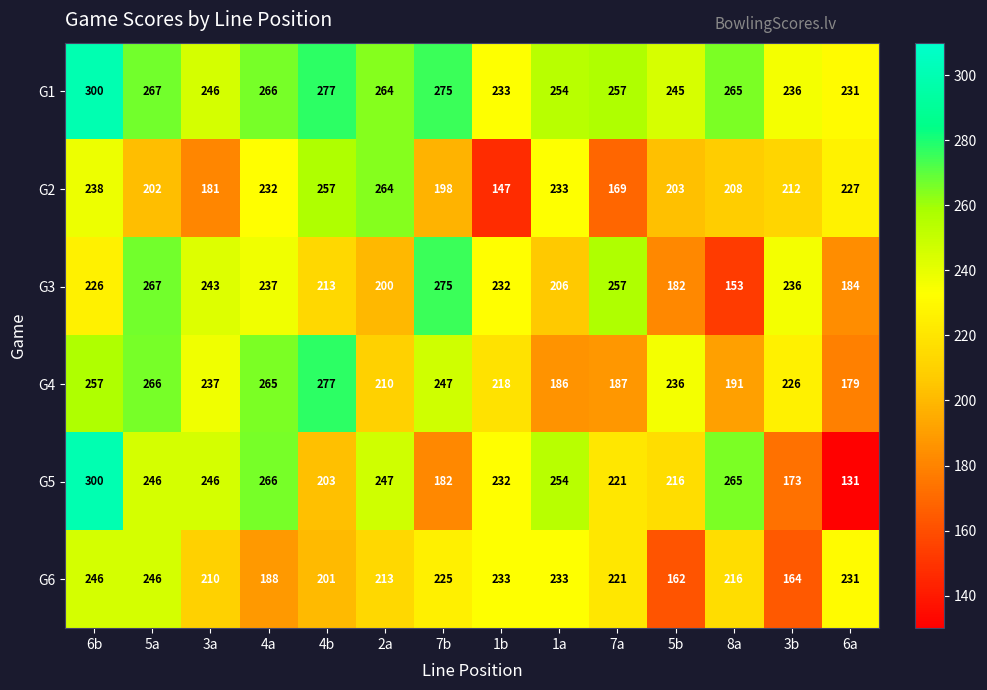

Between 2a and 1a, which series saw the biggest shift?

G2